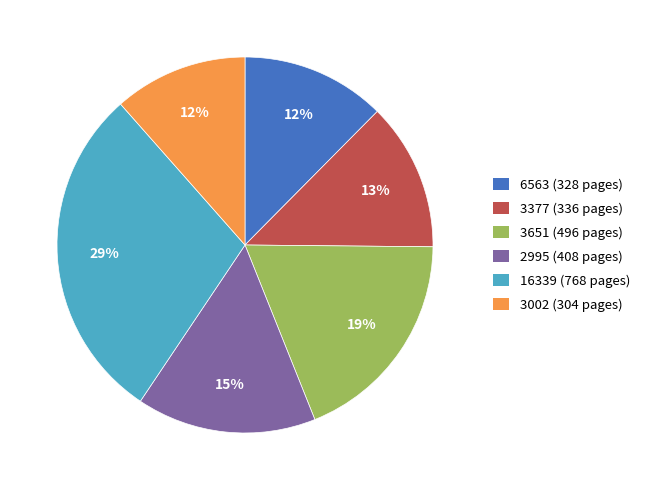

The 3651 slice represents 26% of the pie. True or false?

False